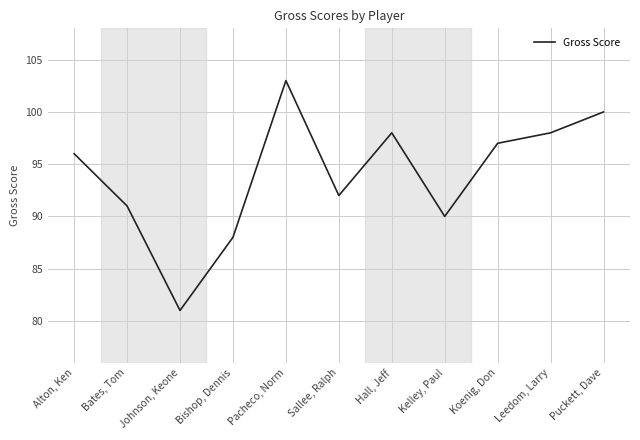

What is the difference between the maximum and minimum values?

22